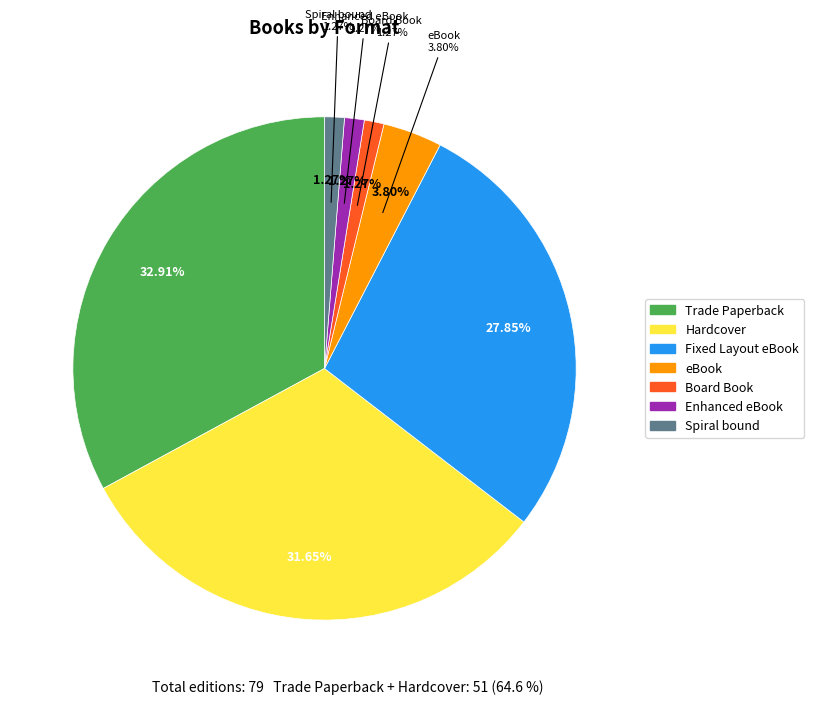

Is there a majority slice in this chart?

No